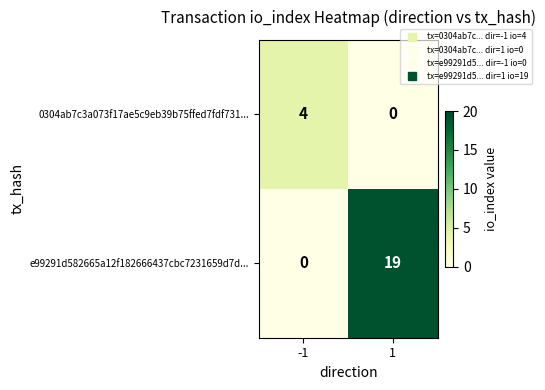

What is the highest value of the e99291d582665a12f182666437cbc7231659d7d... series?

19